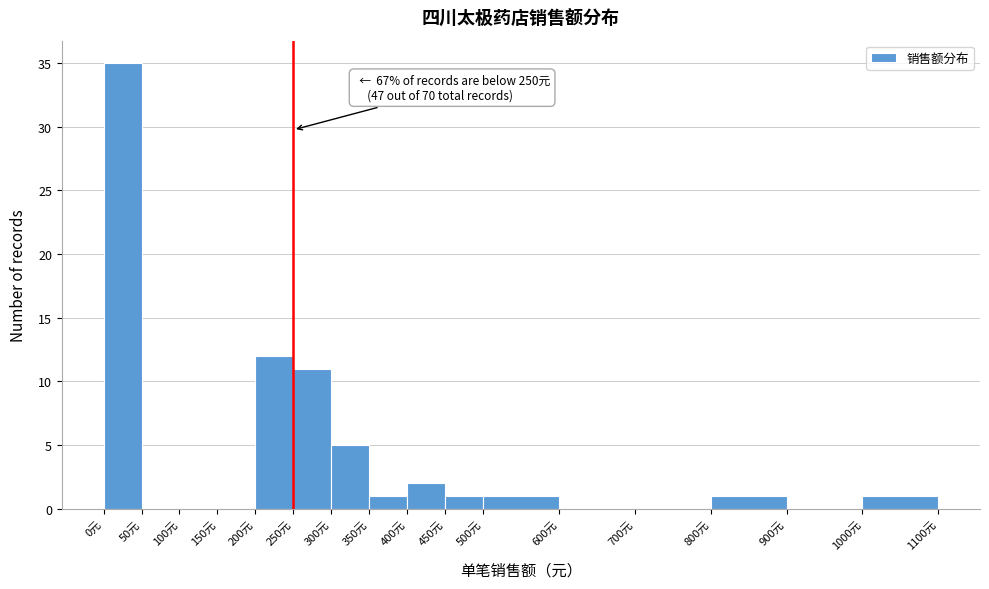

Over which range of the x-axis is the bar tallest?

0 to 50